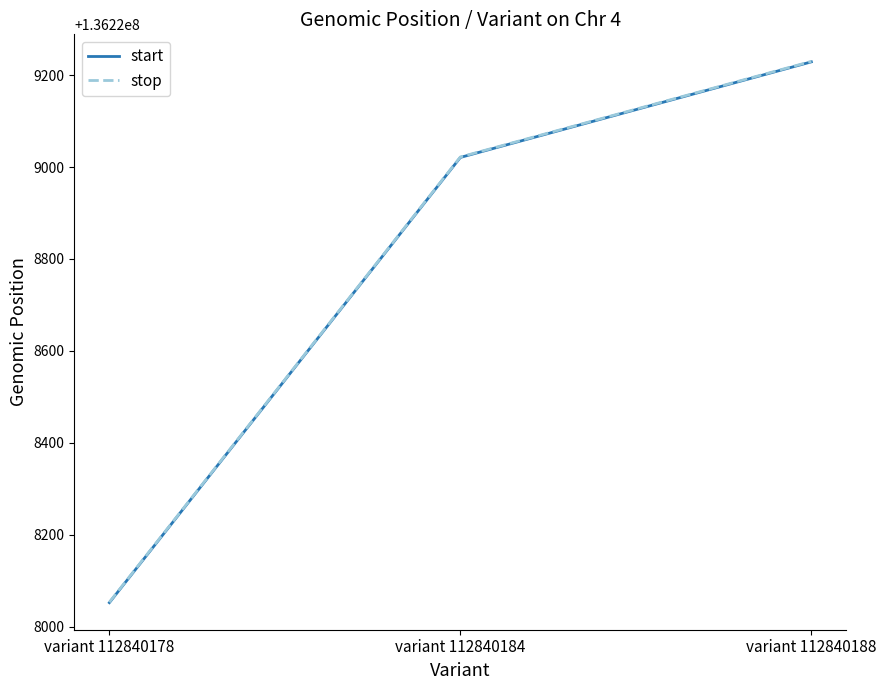

Where is stop nearest to the value 136228641?

variant 112840184